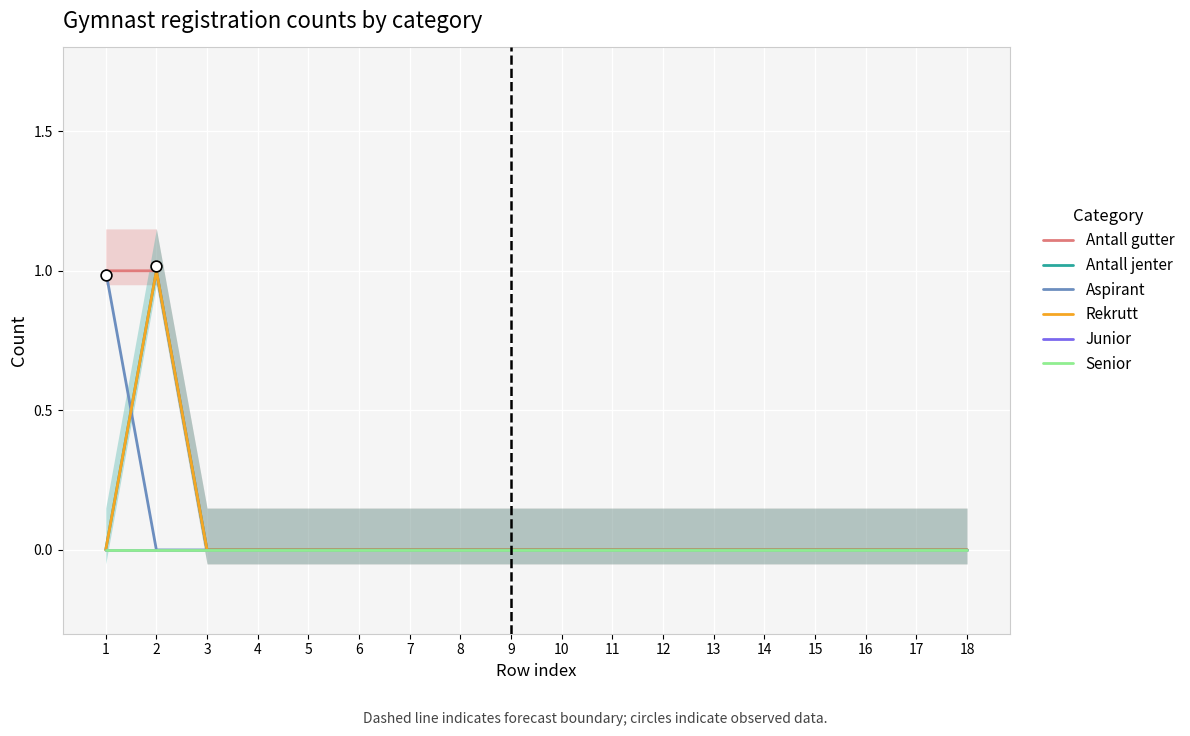

Is the value of Aspirant at 16 greater than the value of Antall jenter at 7?

No